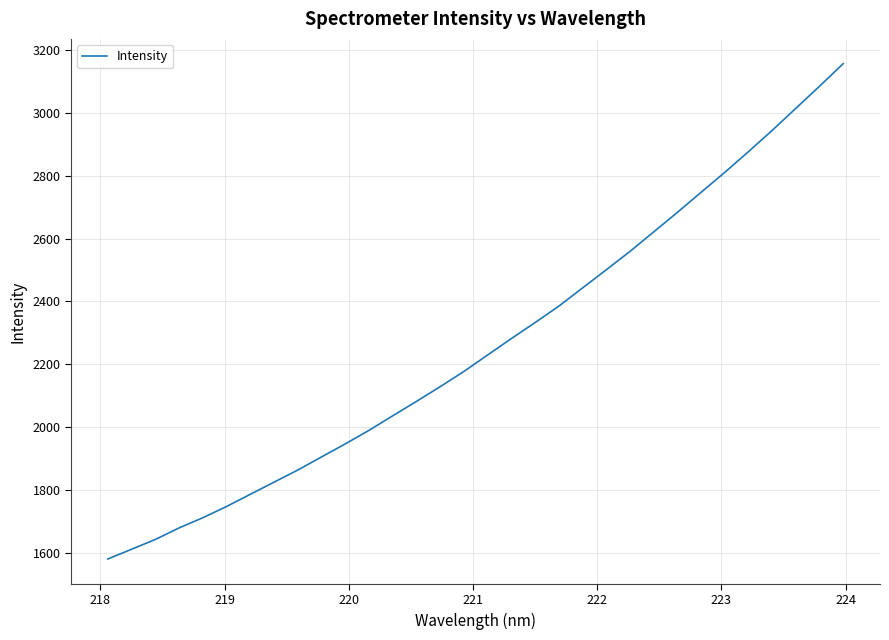

What is the smallest value displayed?

1580.4